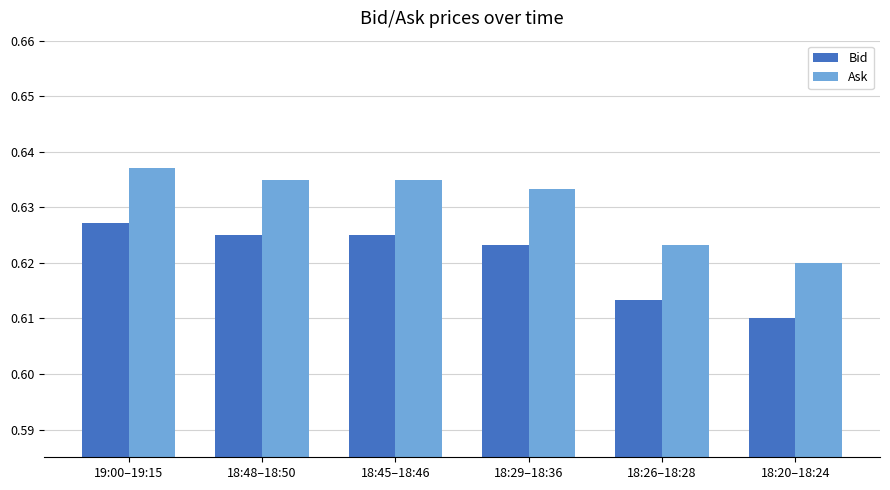

How many Ask values are between 0 and 1?

6